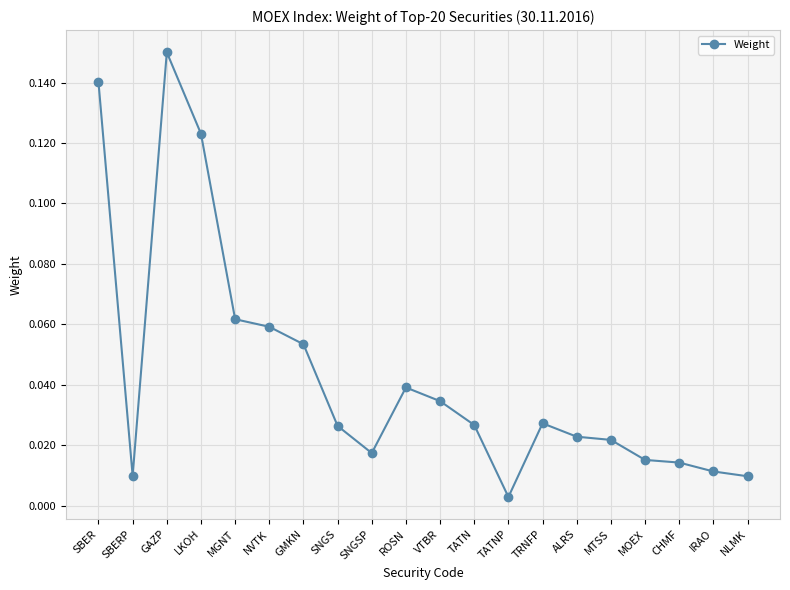

What is the label of the 5th point from the right?

MTSS